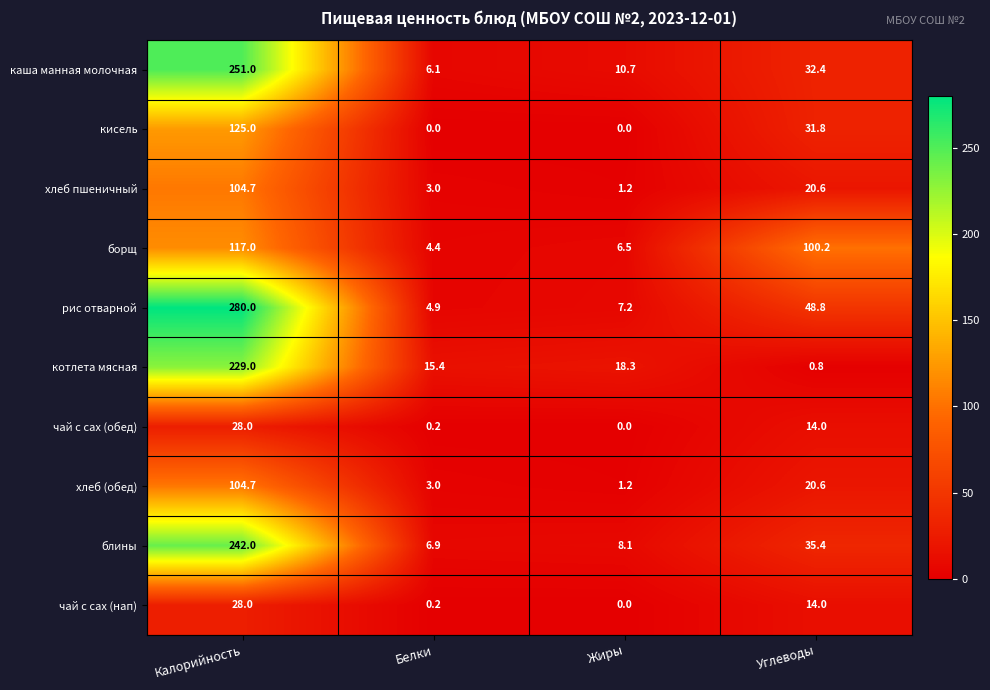

Which series changed the most between Калорийность and Белки?

рис отварной